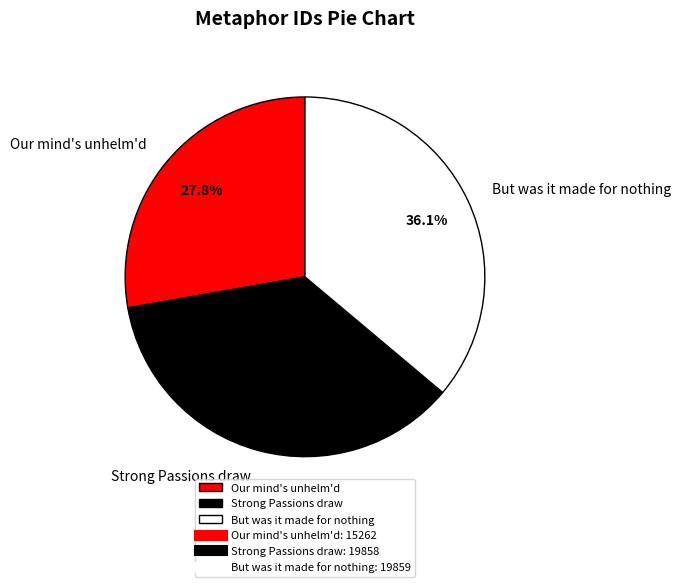

To the nearest percent, what is the average slice percentage?

33%